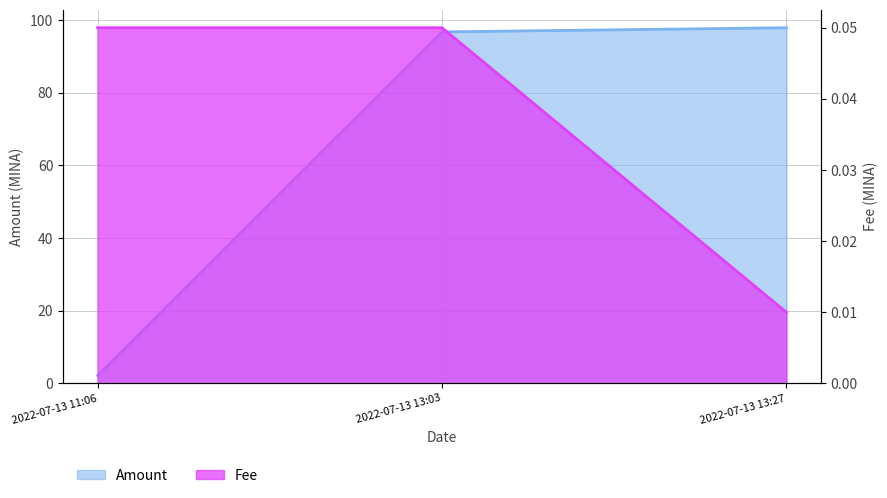

Where does the Amount series first go above 96?

2022-07-13 13:03